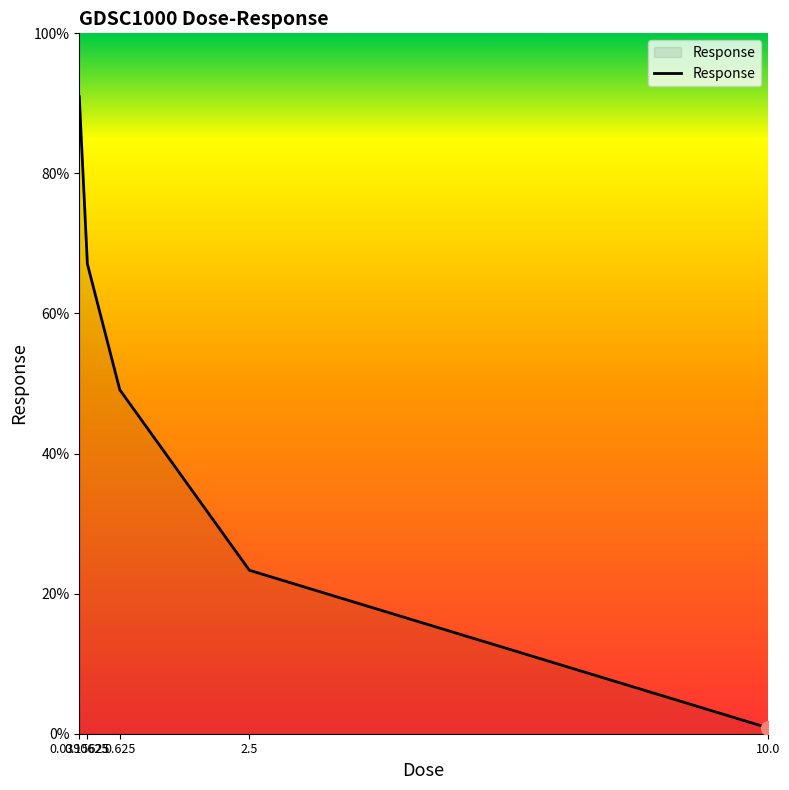

What is the sum of the values at 0.625 and 0.0390625?

140.1